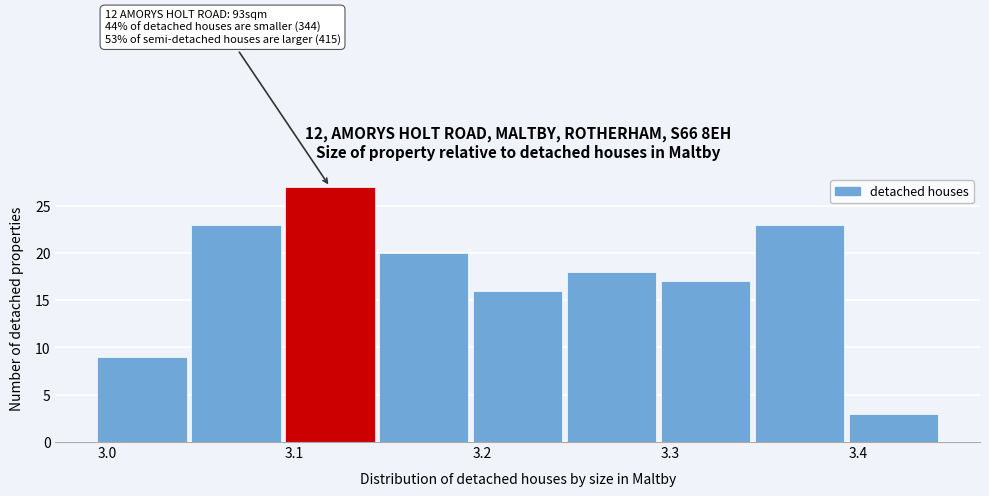

Over which range of the x-axis is the bar tallest?

3.095 to 3.145